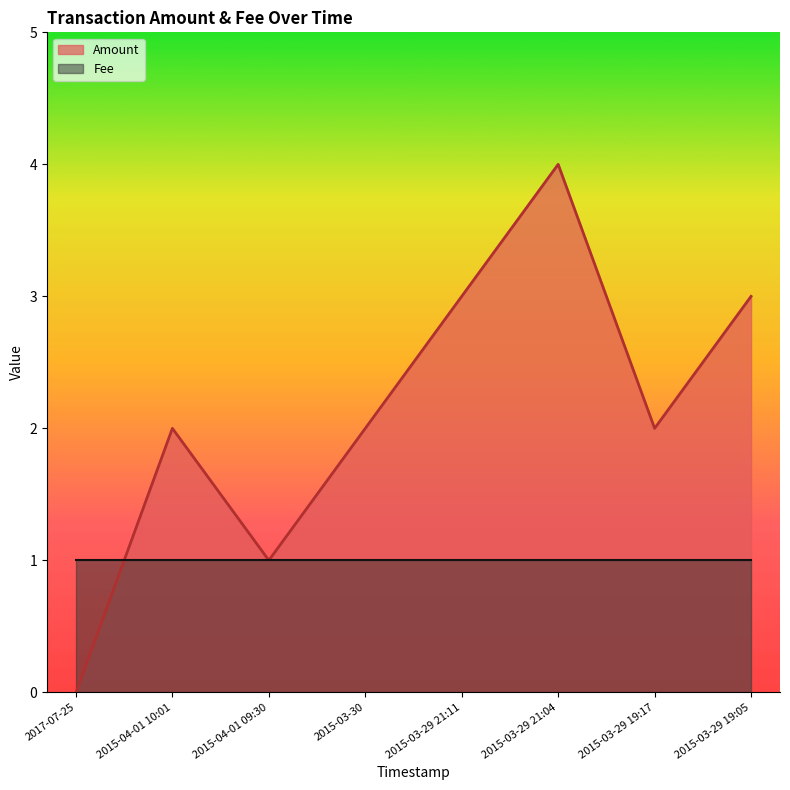

Reading left to right, extract all data points from this chart.

0	2	1	2	3	4	2	3